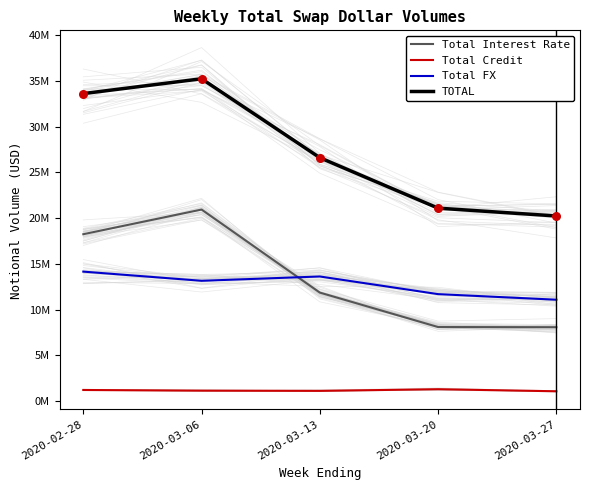

Is the value of Total Credit at 2020-03-13 greater than the value of Total Interest Rate at 2020-02-28?

No